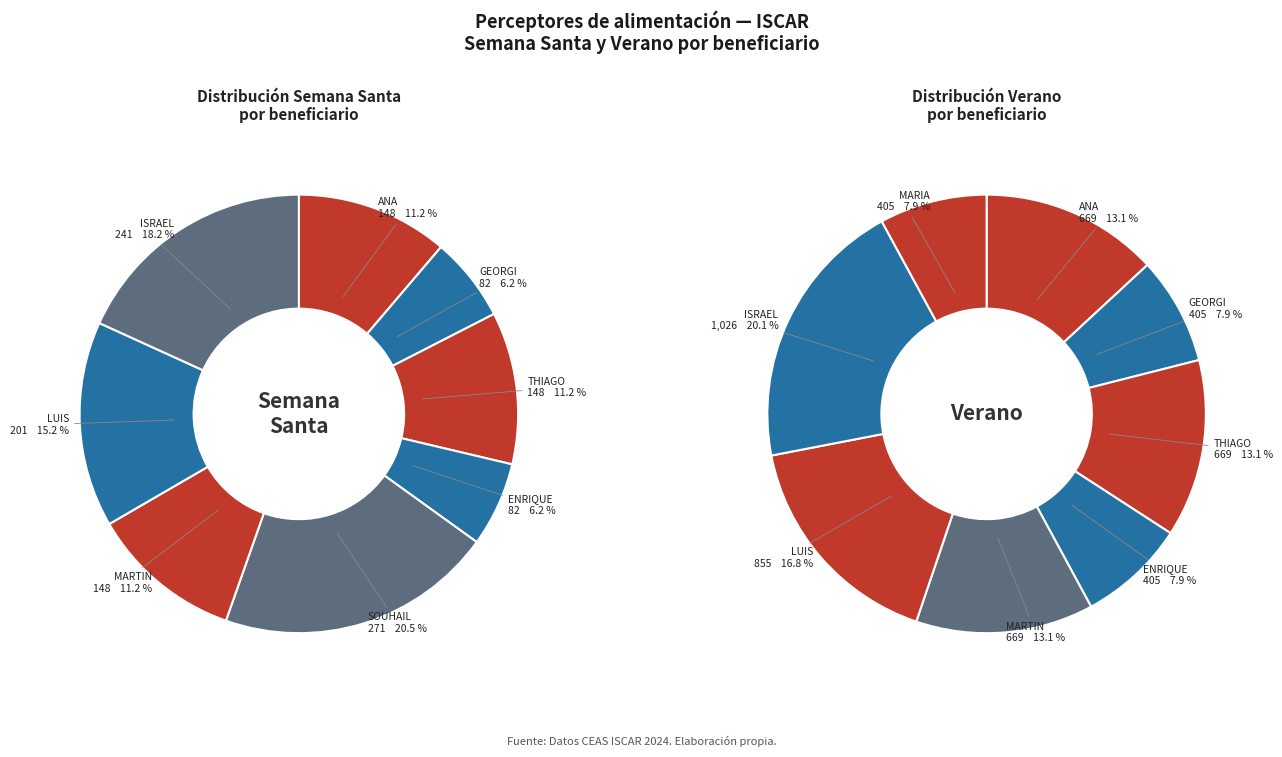

What portion of the pie excludes ANA TAILA?

88.8%